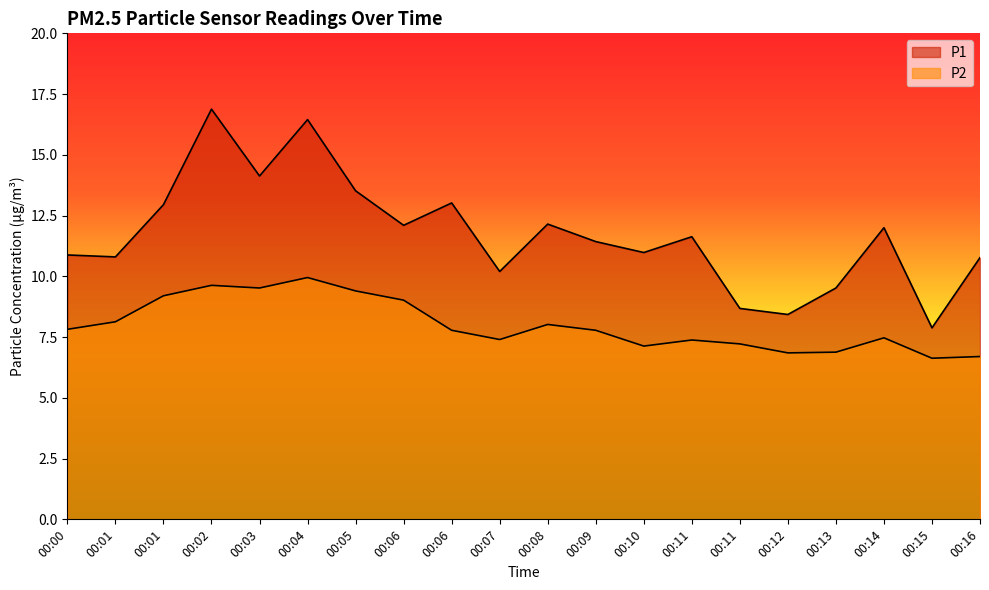

At which category does P1 reach its first local valley?

00:01